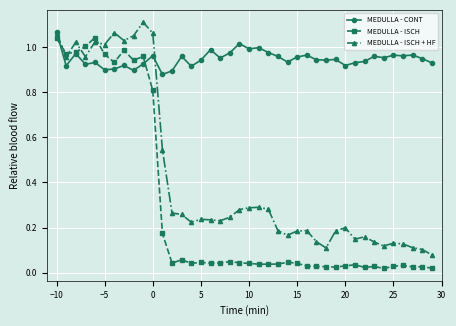

After their last crossing, which series has the higher values: MEDULLA - ISCH or MEDULLA - ISCH + HF?

MEDULLA - ISCH + HF